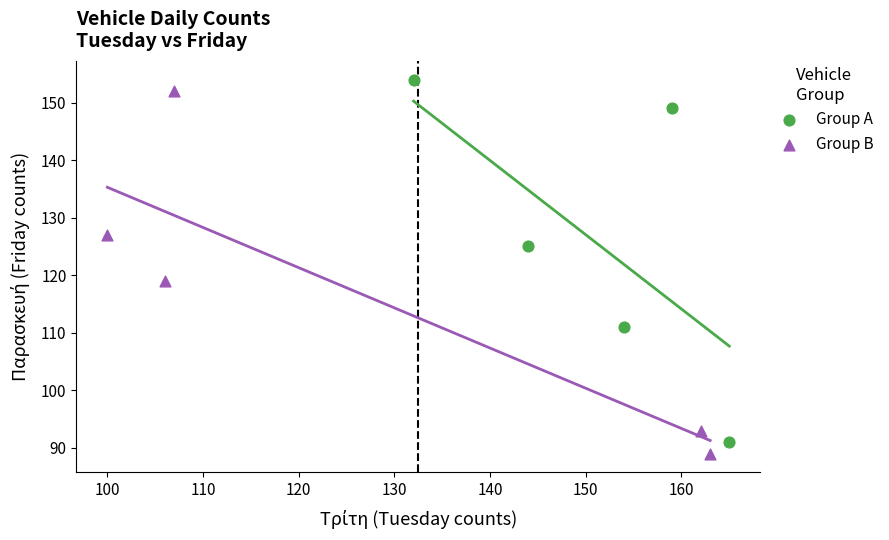

What are all the series names shown in the legend?

Group A, Group B